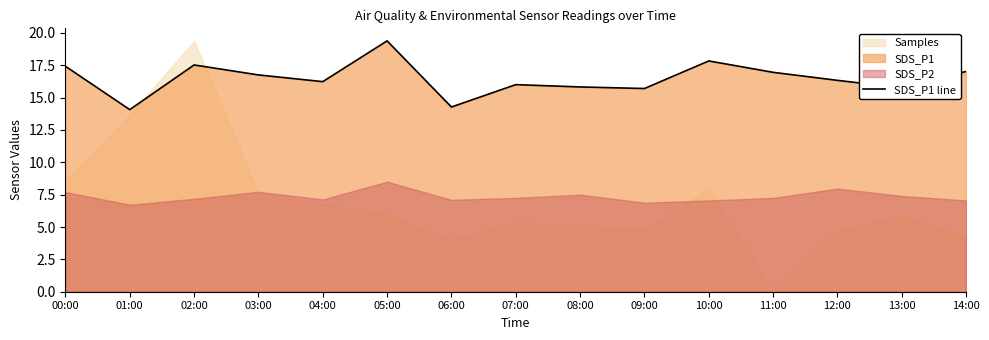

Which label corresponds to the largest value in the chart?

05:00